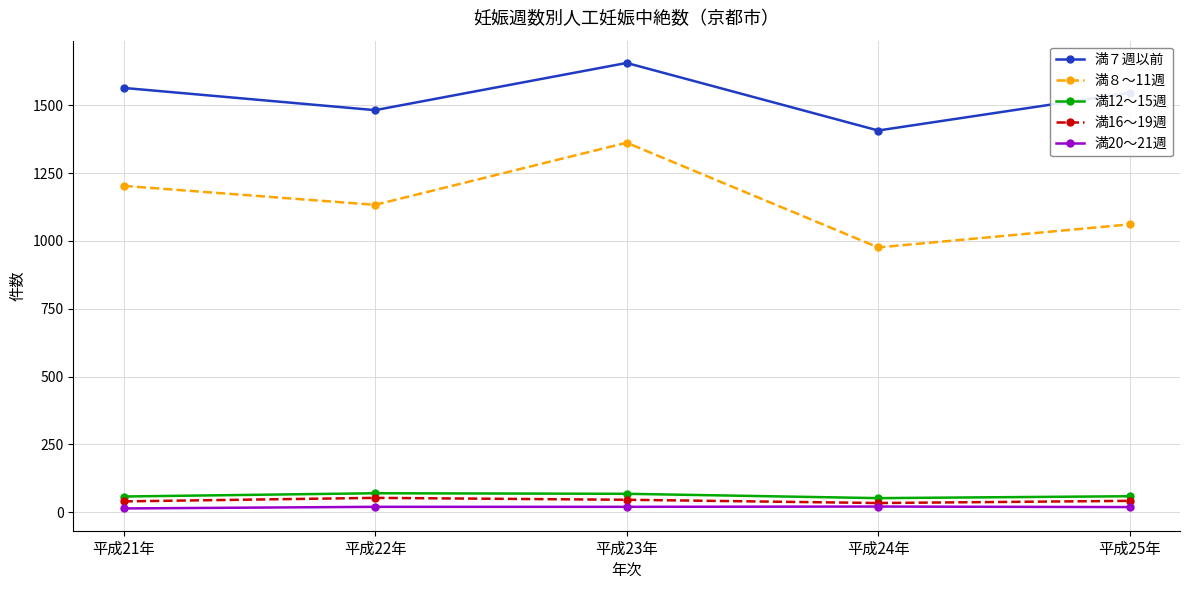

At how many categories does at least one series exceed 650?

5